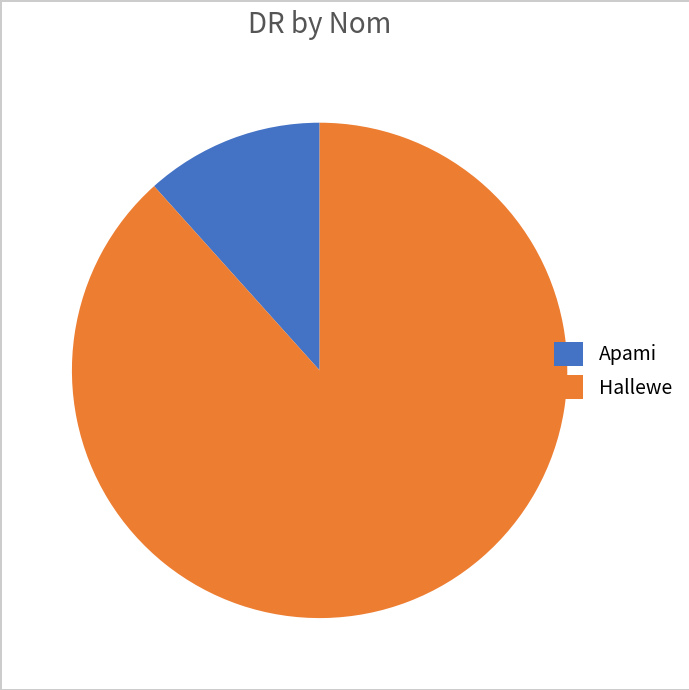

Count the number of slices in the pie.

2